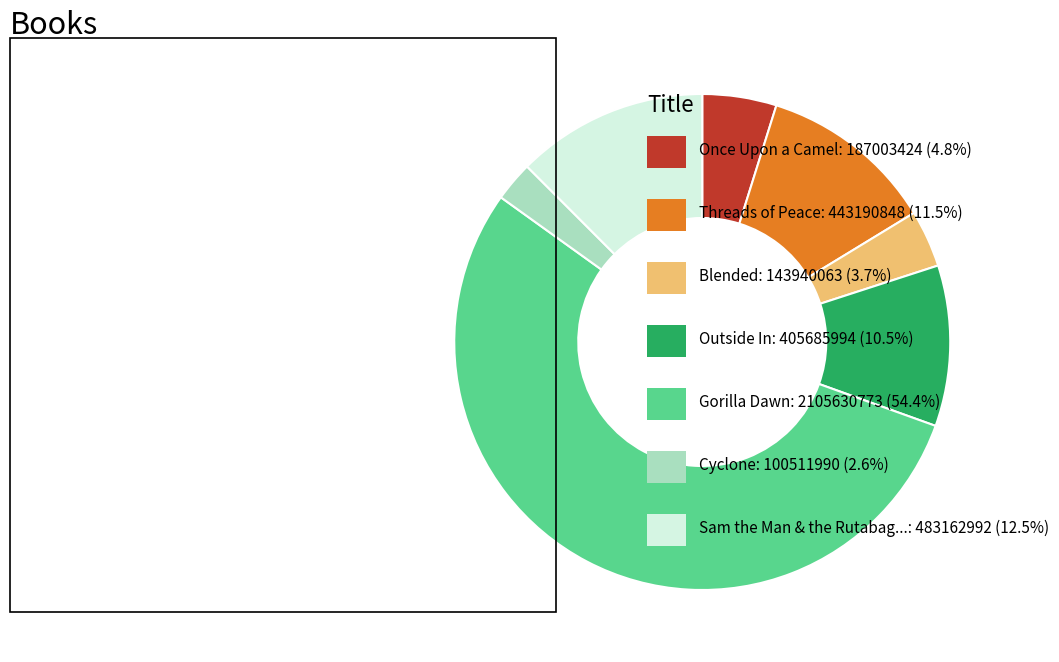

Is there any slice that represents more than half of the pie?

Yes